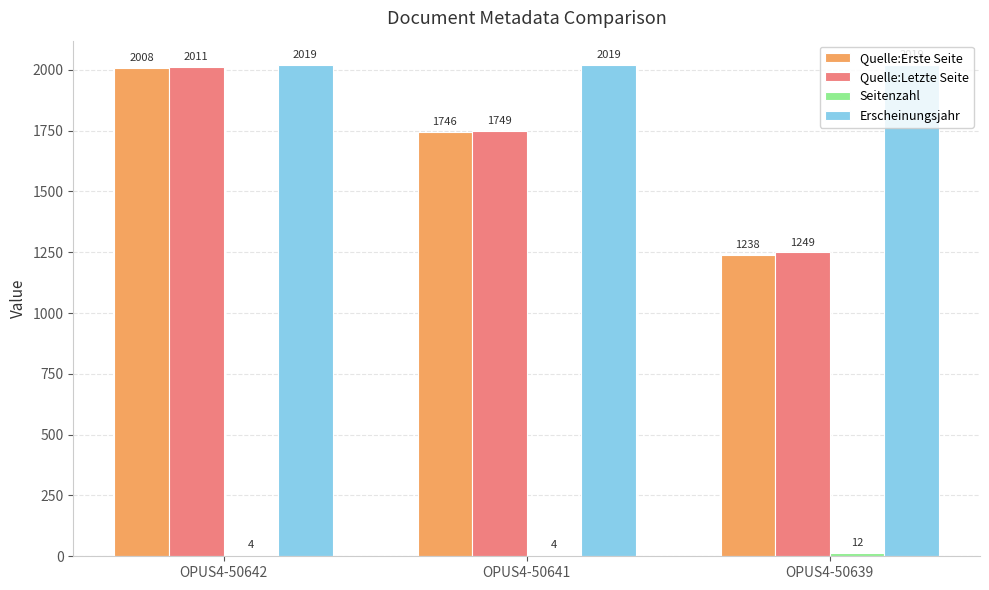

What is the sum of the Quelle:Letzte Seite values at OPUS4-50642 and OPUS4-50639?

3260